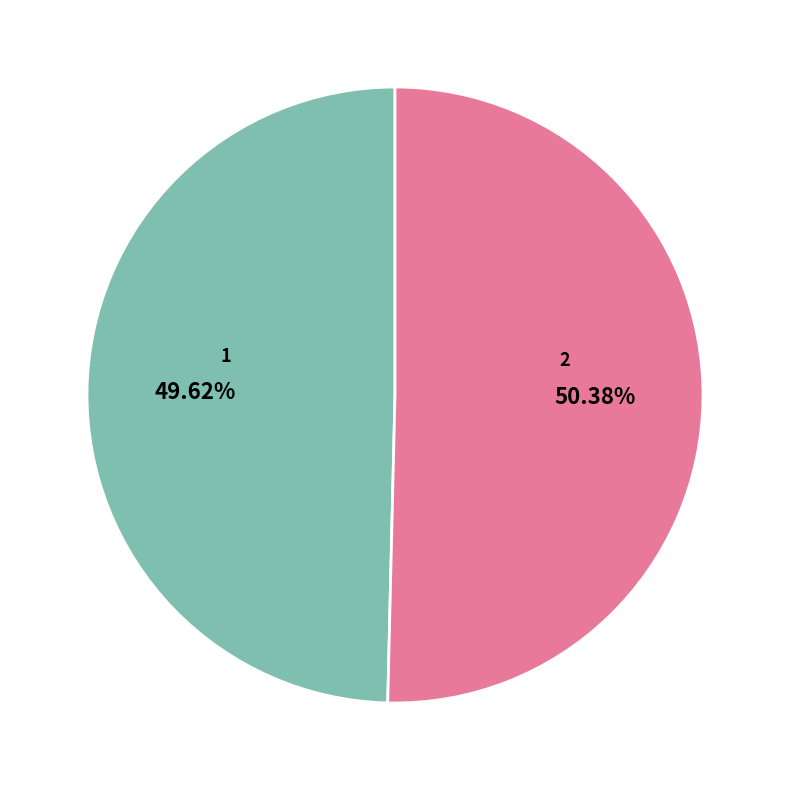

Which category has the biggest portion of the pie?

2